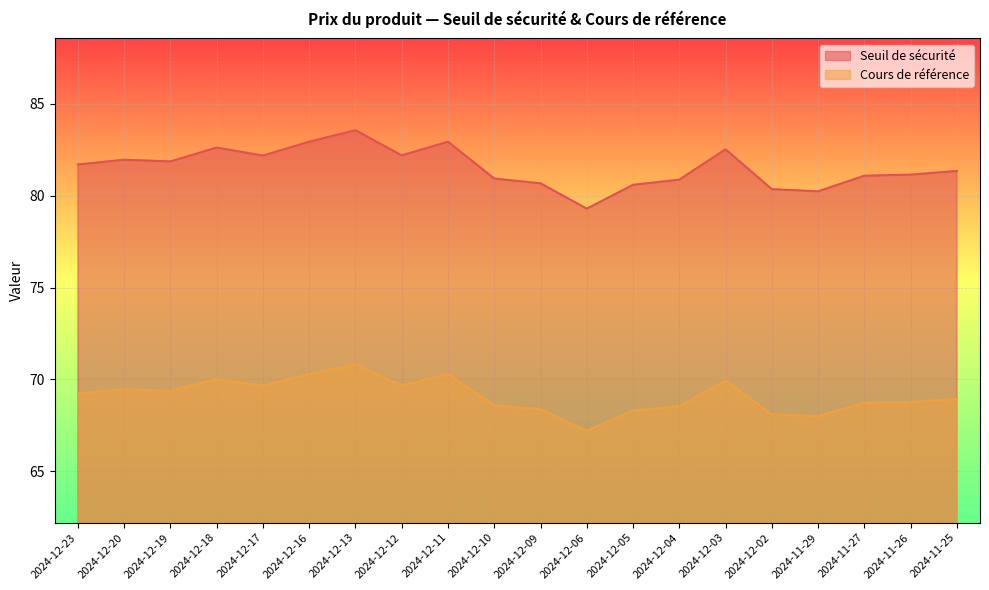

Where is Seuil de sécurité nearest to the value 81?

2024-12-10